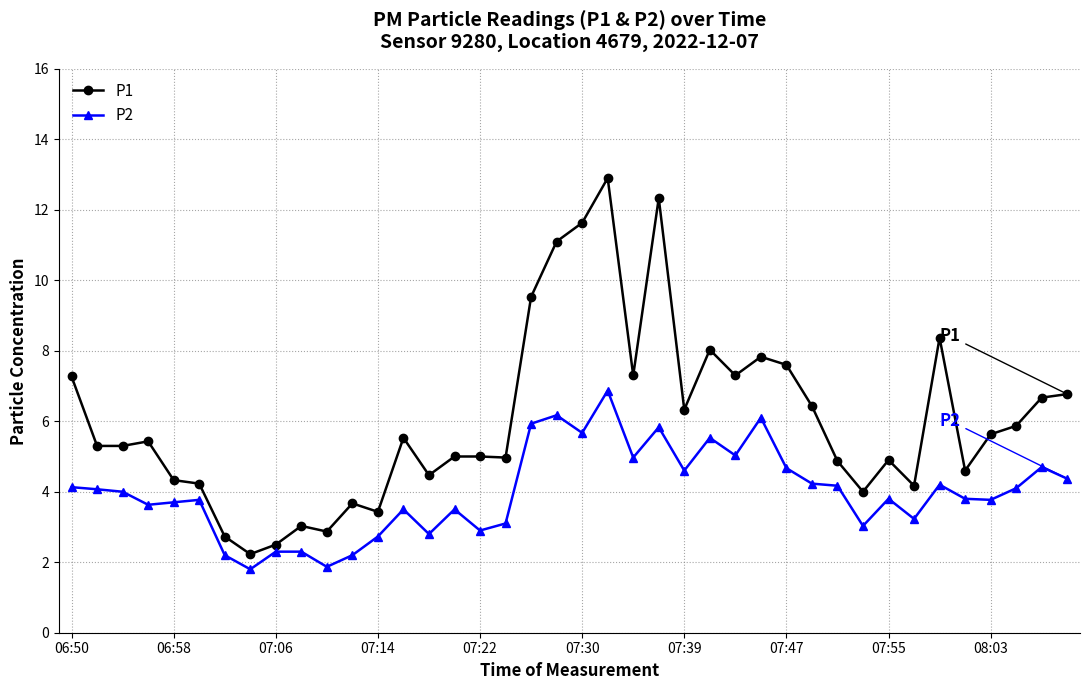

List the series in order of their peak value, highest first.

P1, P2